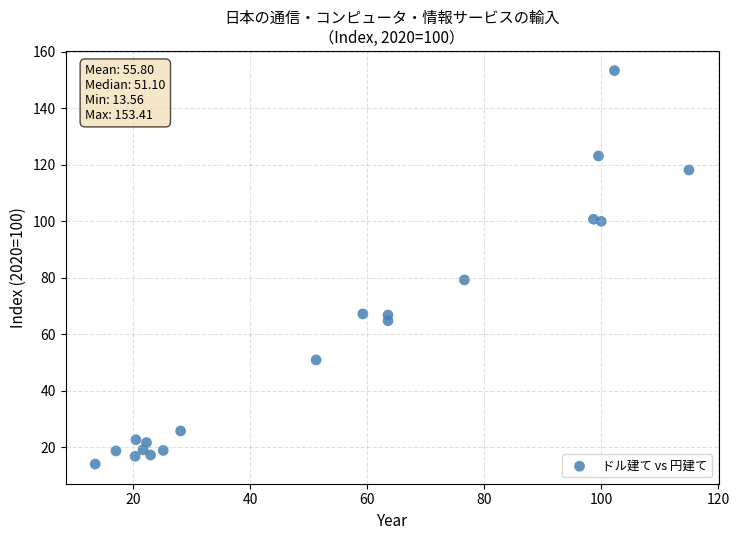

What Y value in the scatter plot is closest to 83?

79.2